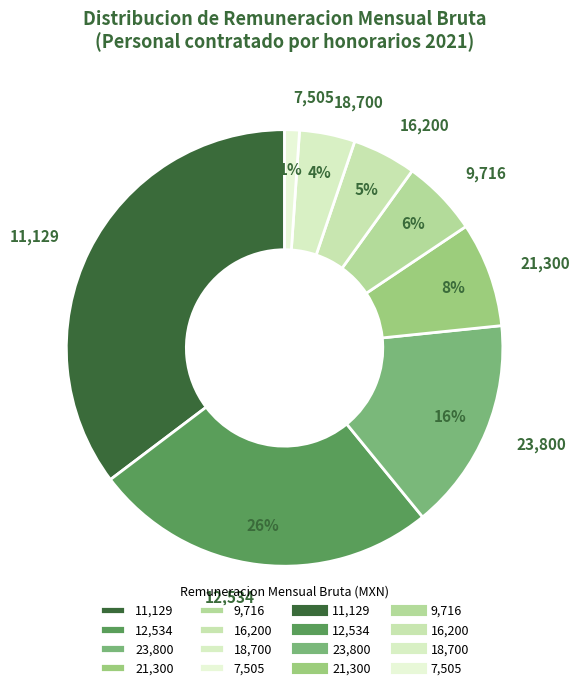

Is there any slice that represents more than half of the pie?

No